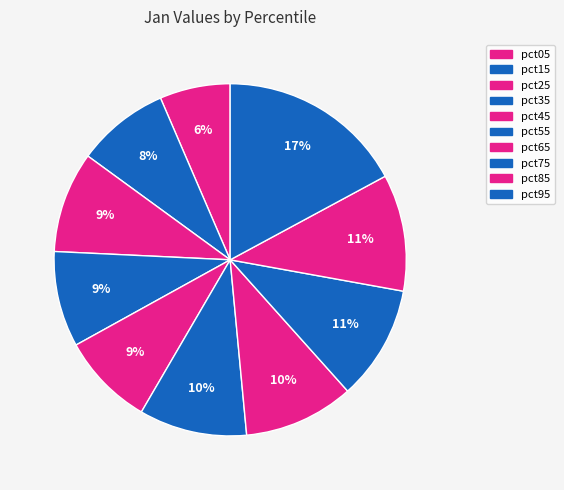

Count the number of slices in the pie.

10